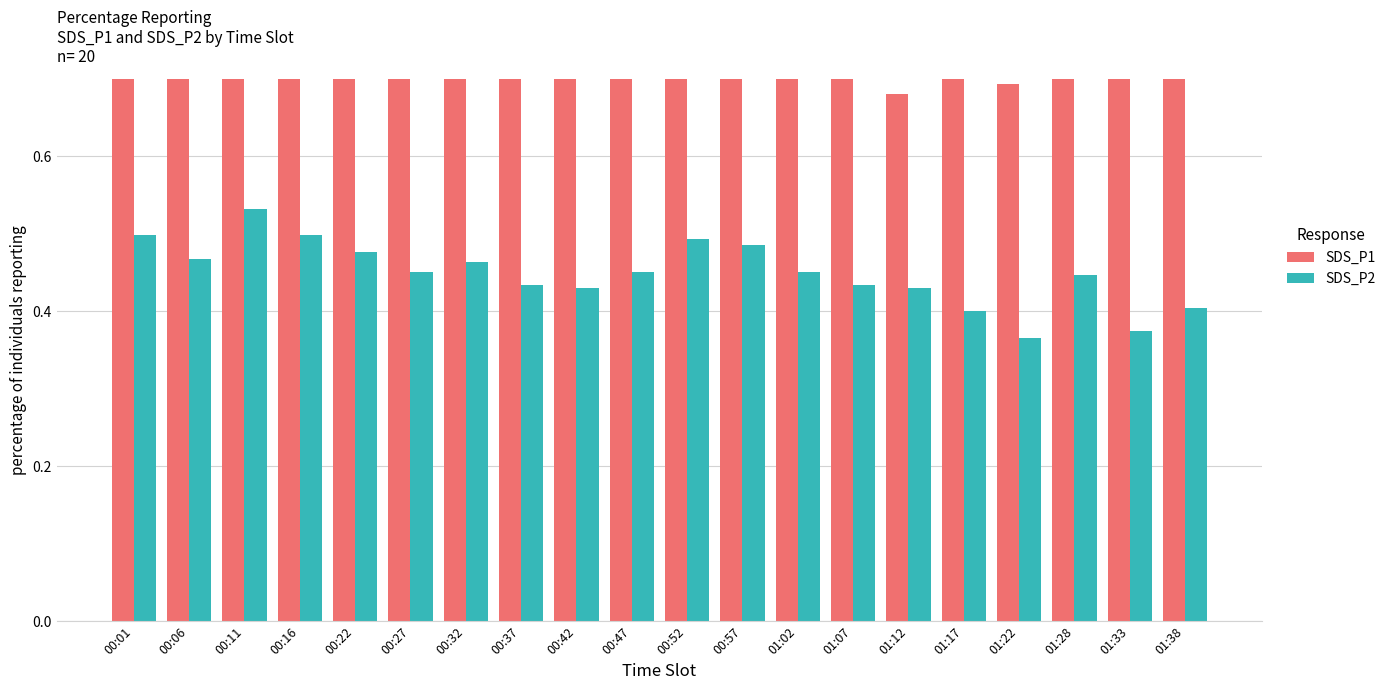

At which category is the sum across all series the highest?

01:28